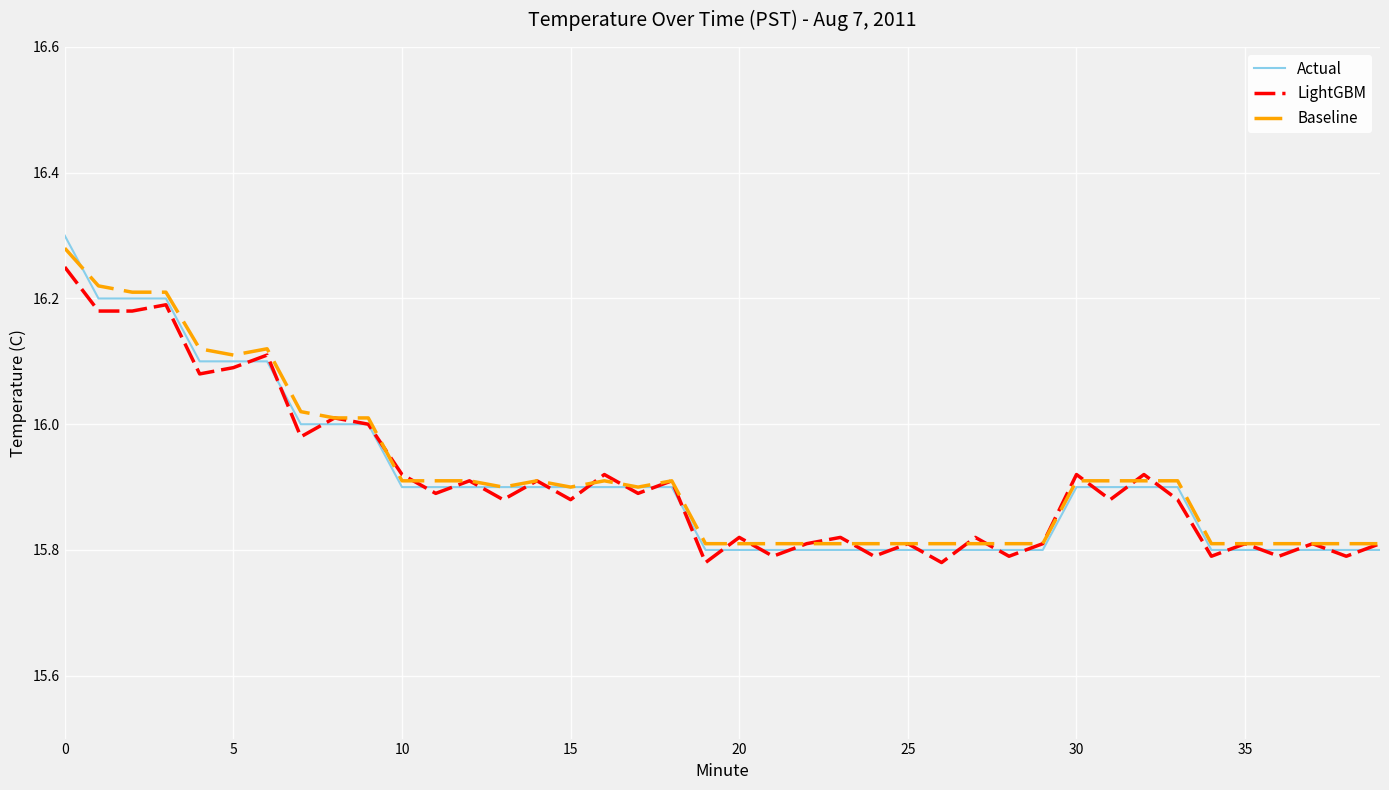

Which series has the widest spread of values?

Actual